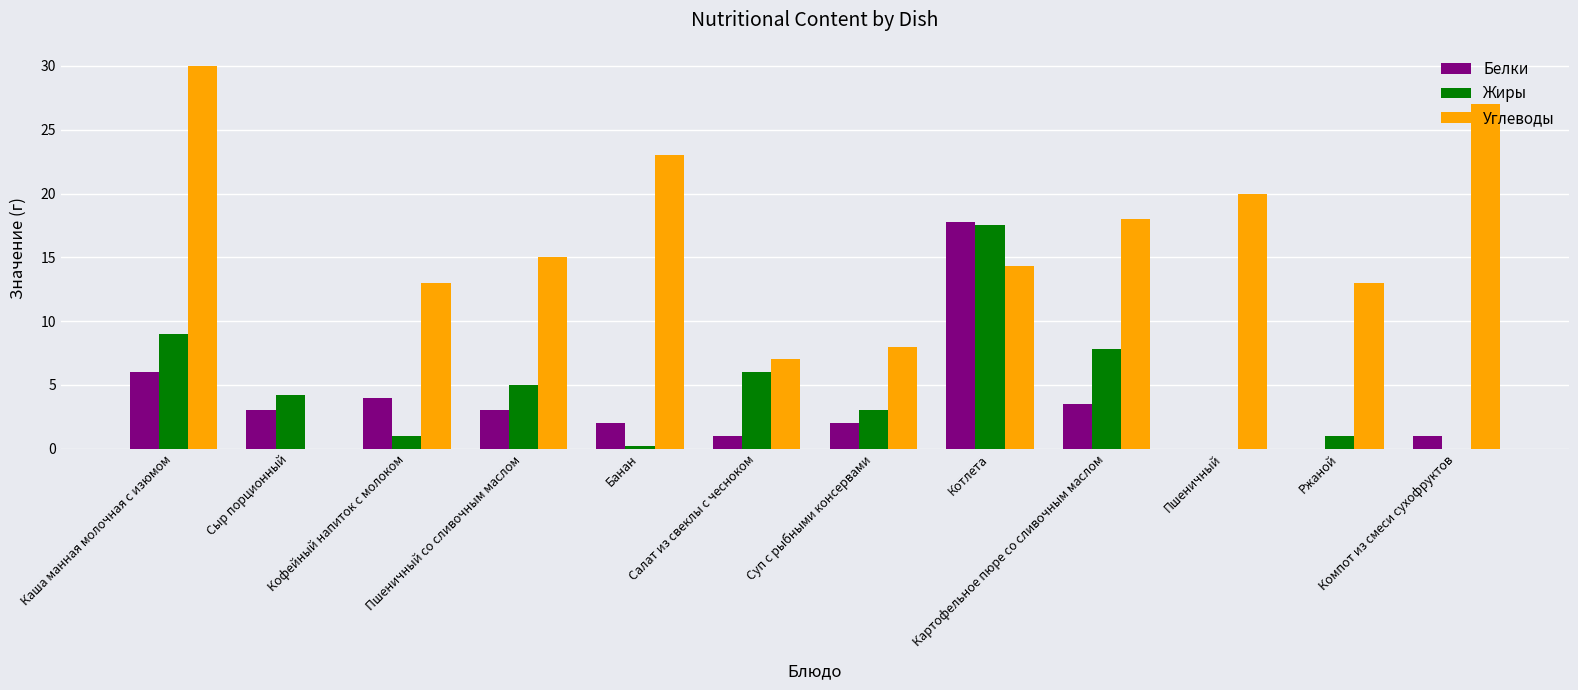

How many categories are shown in the chart?

12